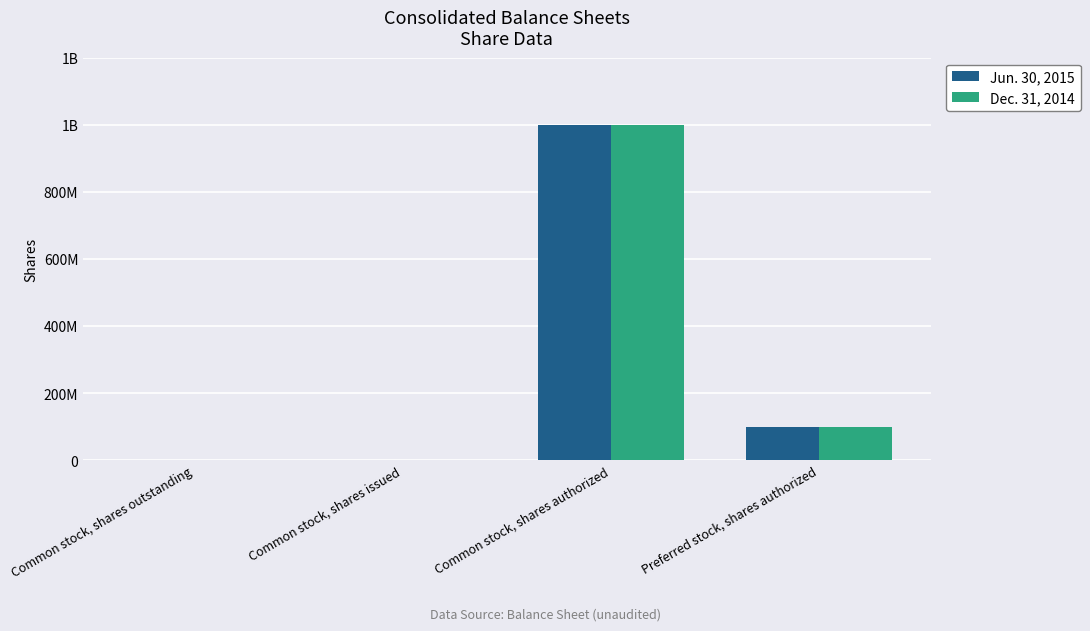

The value of Jun. 30, 2015 at Common stock, shares issued is 14357. True or false?

False